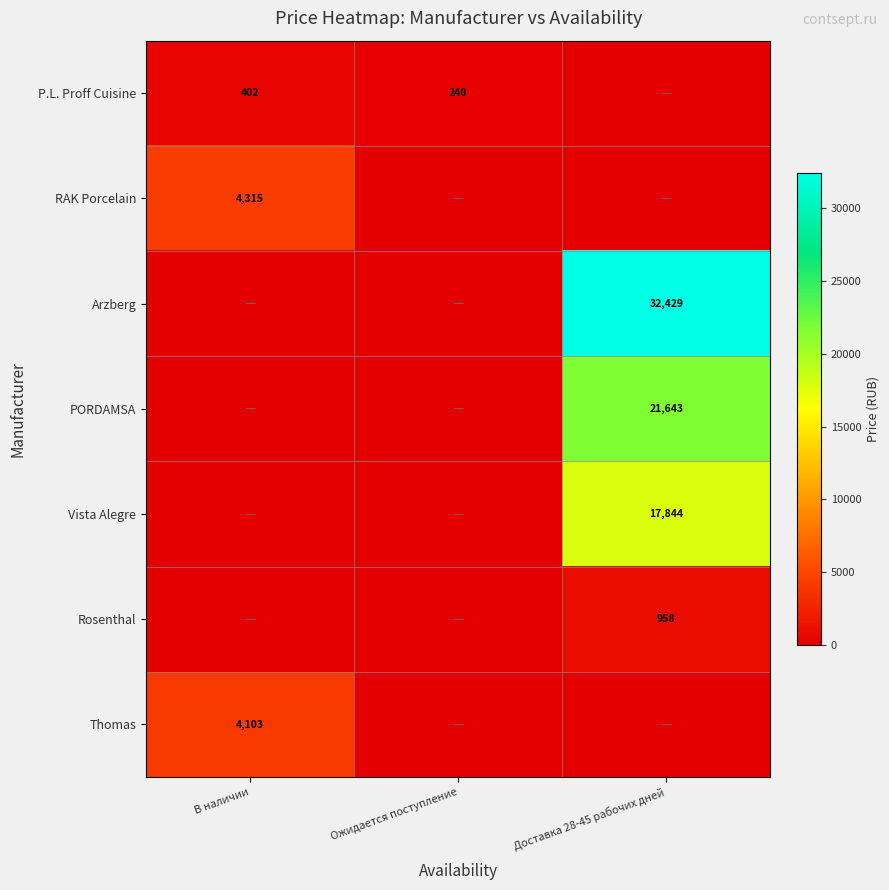

The RAK Porcelain series shows 4315 at В наличии. True or false?

True